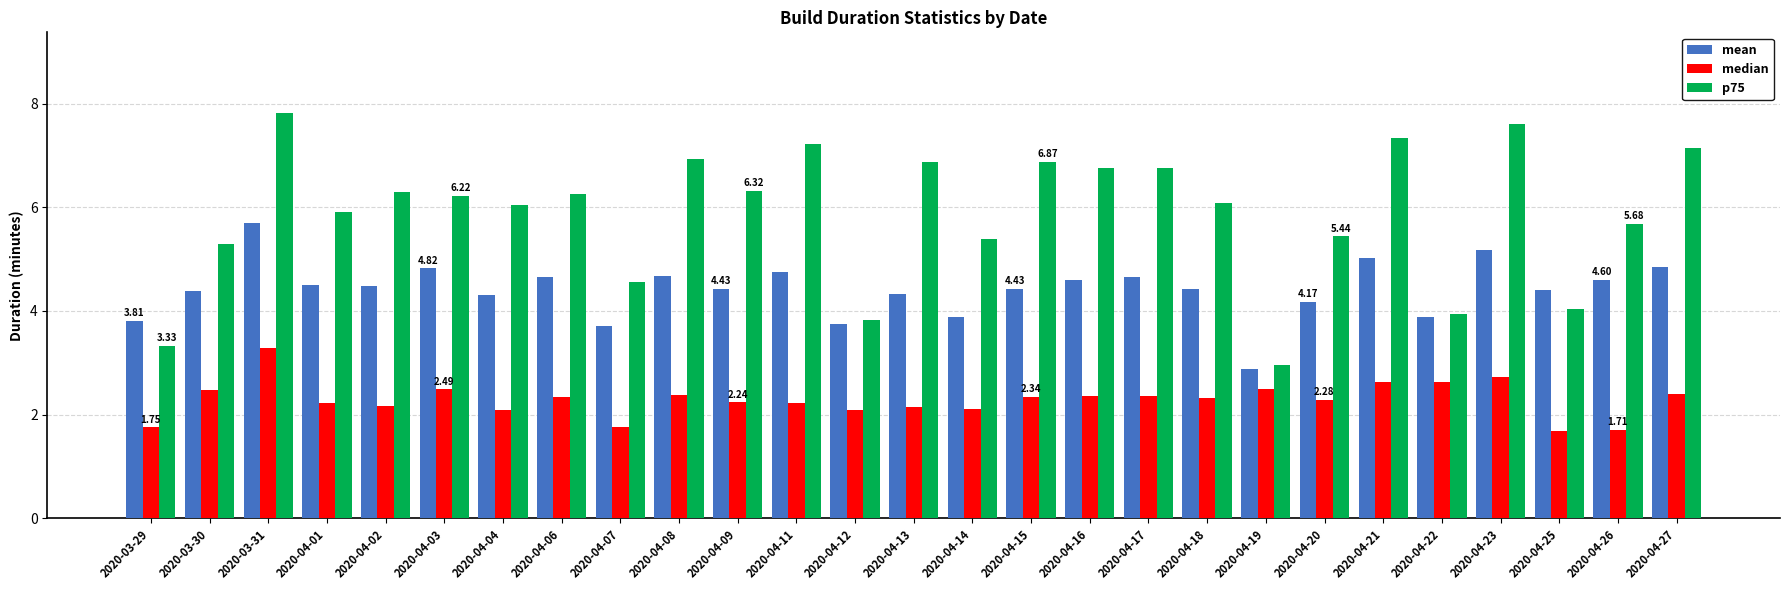

What is the value of the mean bar at the 26th from the left?

4.6